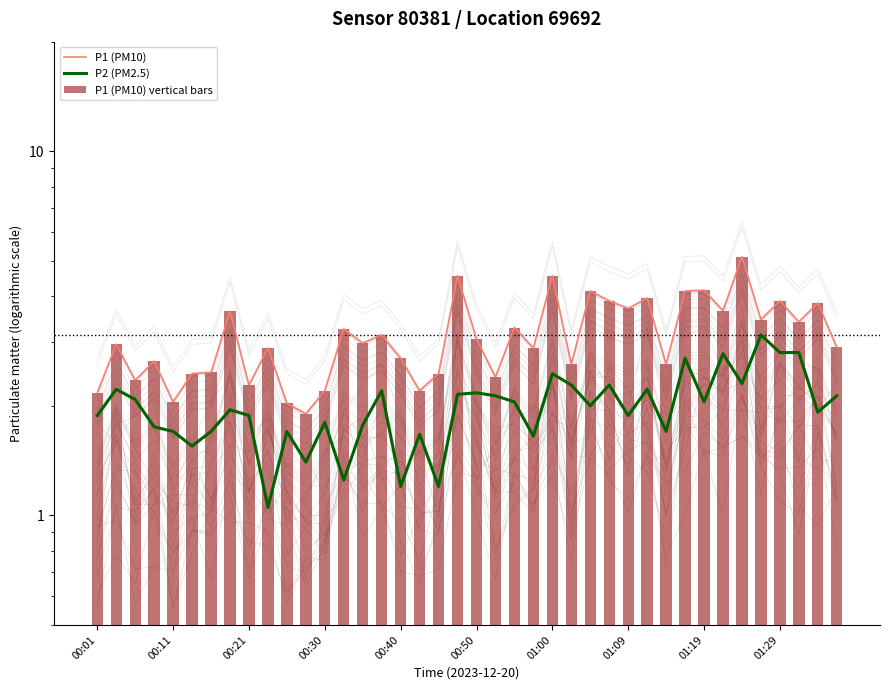

List the labels in order of P1 (PM10) value, largest first.

34, 19, 24, 32, 26, 31, 29, 27, 36, 38, 28, 33, 01:09, 35, 37, 22, 13, 15, 20, 14, 00:11, 39, 01:29, 23, 16, 00:30, 25, 30, 01:00, 00:50, 18, 21, 00:21, 01:19, 12, 17, 00:01, 00:40, 10, 11